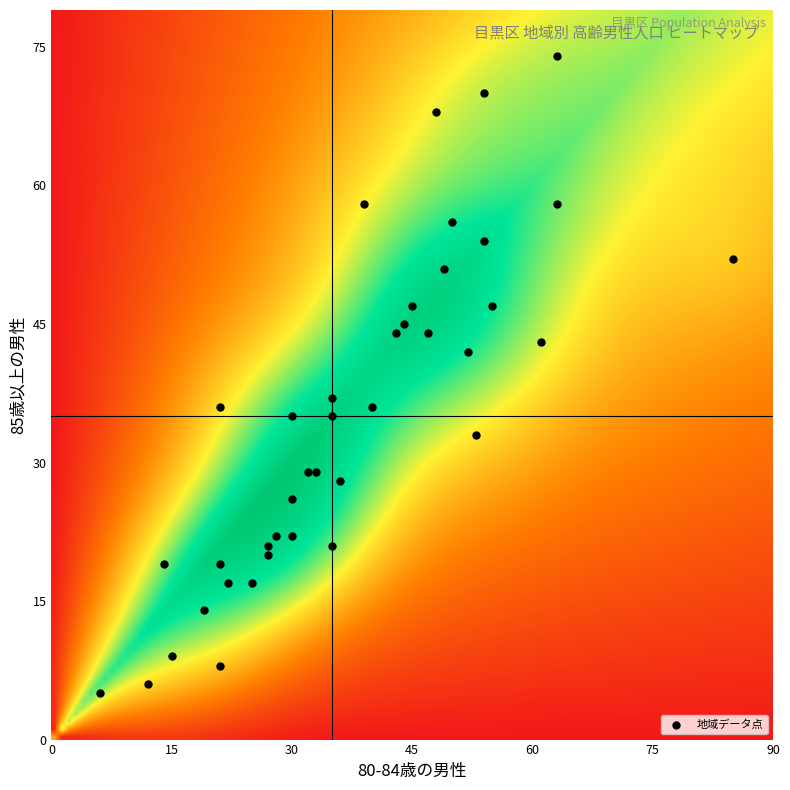

Count the number of points in this scatter plot.

40